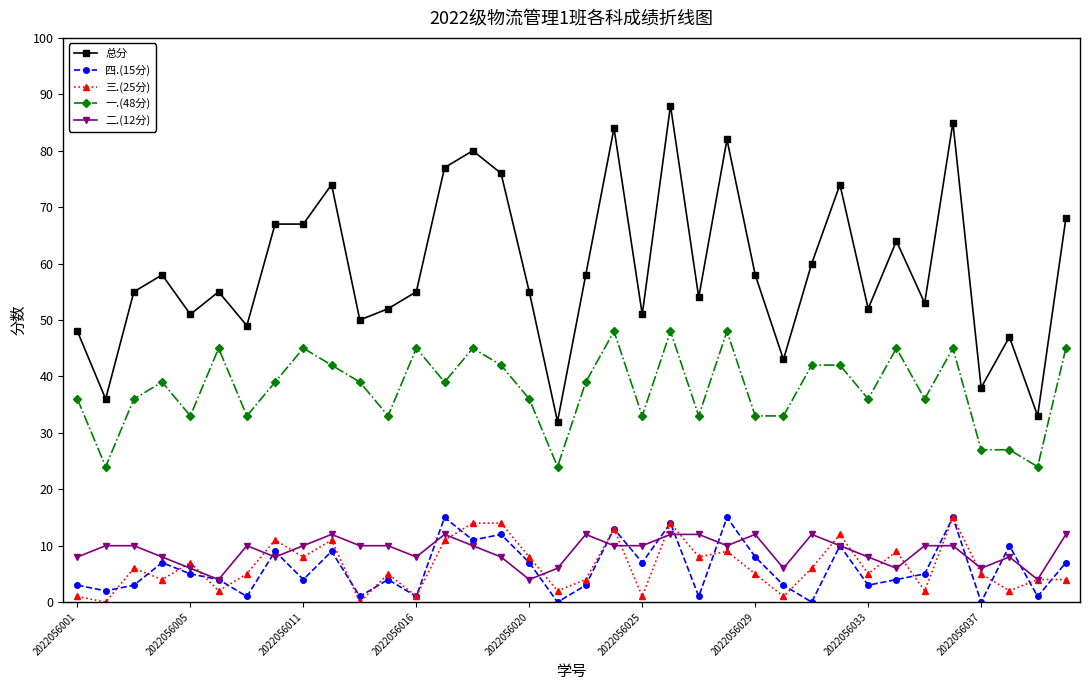

True or false: 总分 has more than 1 points higher than both neighbors.

True